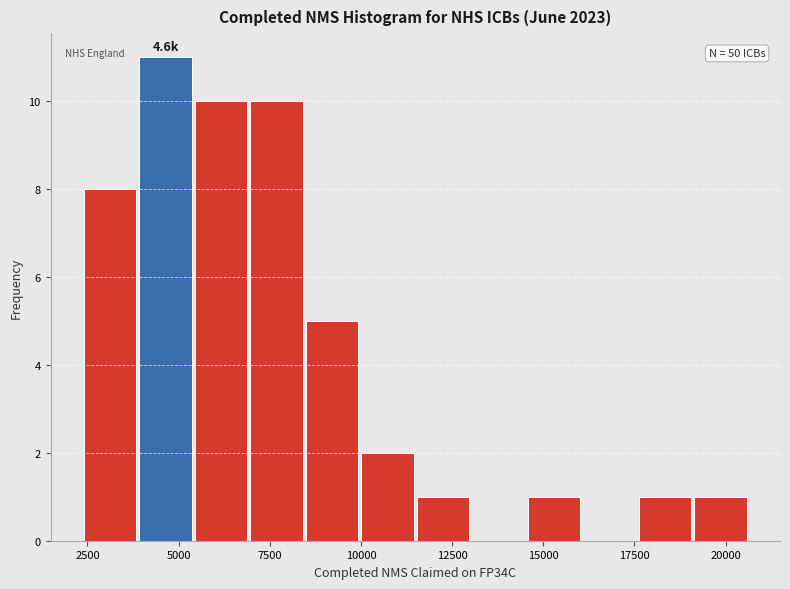

Read against the x-axis, roughly where is the centre of the tallest bar?

4500